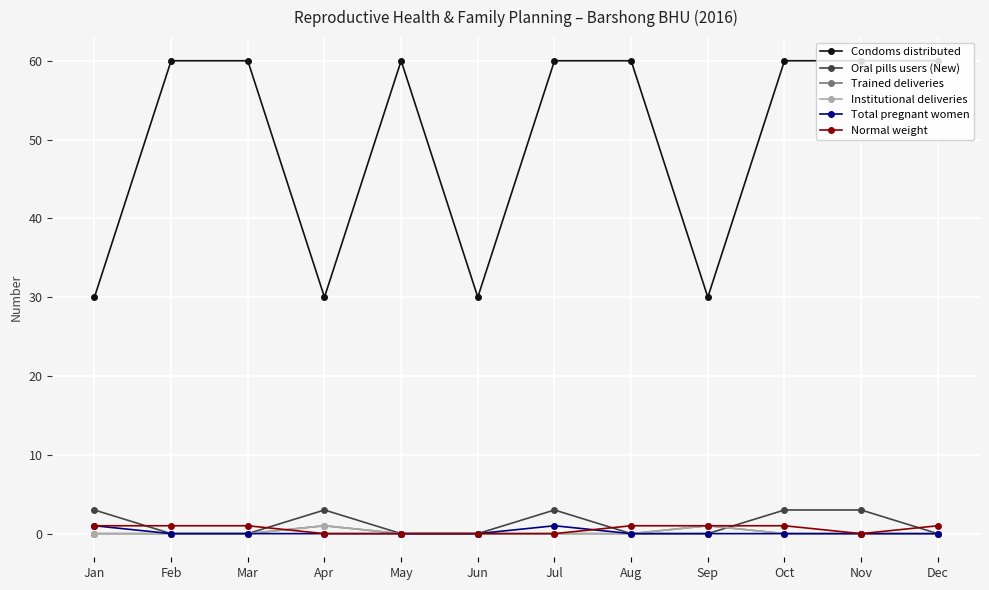

Reading left to right, what are all the values shown in this chart?

Condoms distributed: 30	60	60	30	60	30	60	60	30	60	60	60
Oral pills users (New): 3	0	0	3	0	0	3	0	0	3	3	0
Trained deliveries: 0	0	0	1	0	0	0	0	1	0	0	0
Institutional deliveries: 0	0	0	1	0	0	0	0	1	0	0	0
Total pregnant women: 1	0	0	0	0	0	1	0	0	0	0	0
Normal weight: 1	1	1	0	0	0	0	1	1	1	0	1